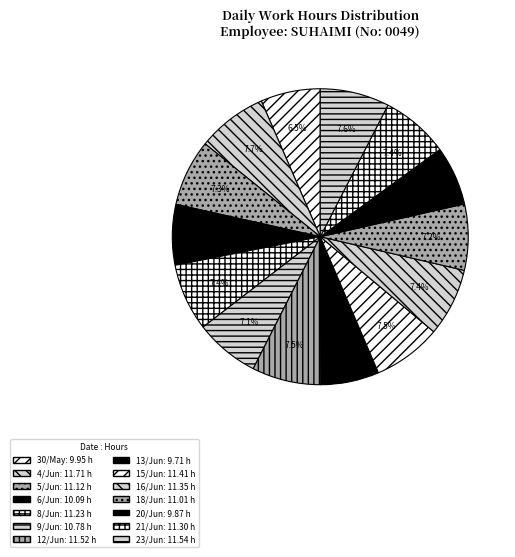

Is it true that 13/Jun is 1% of the pie?

False